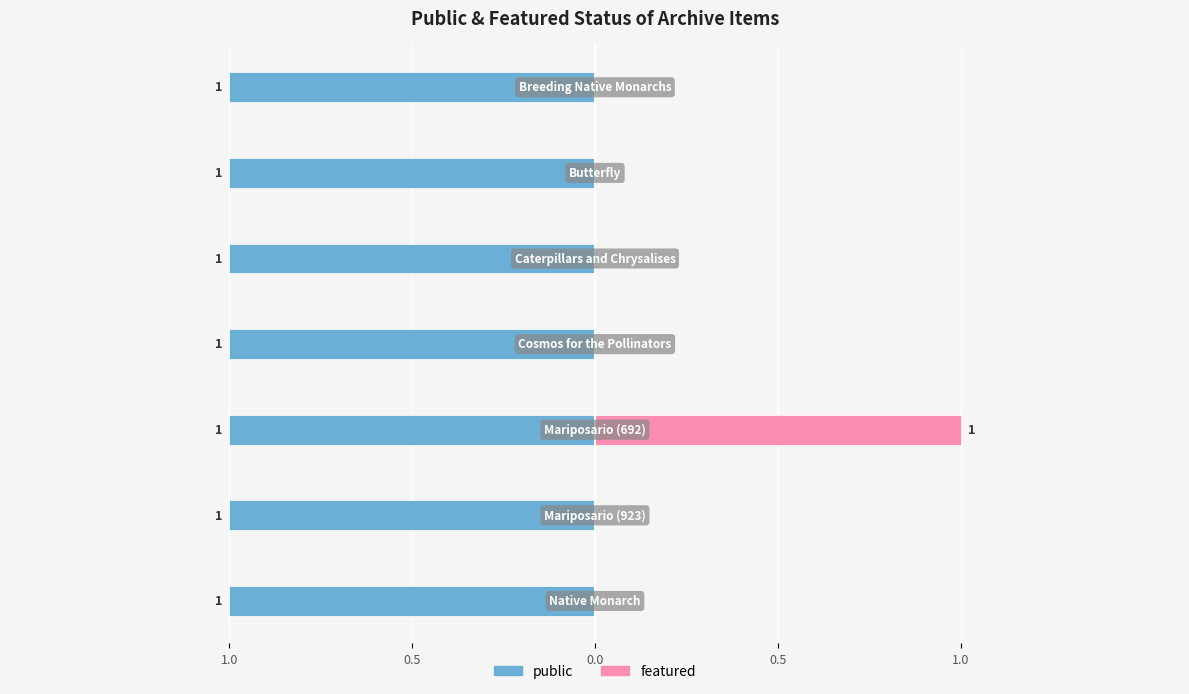

Count the number of categories in the chart.

7